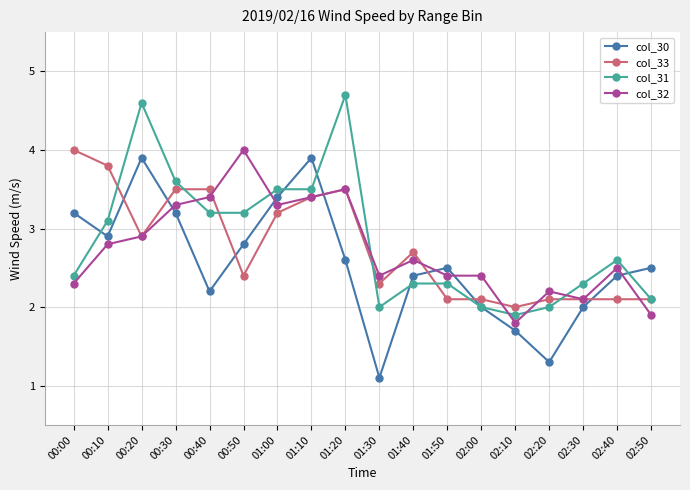

What is the approximate value of col_31 at 02:50?

2.1